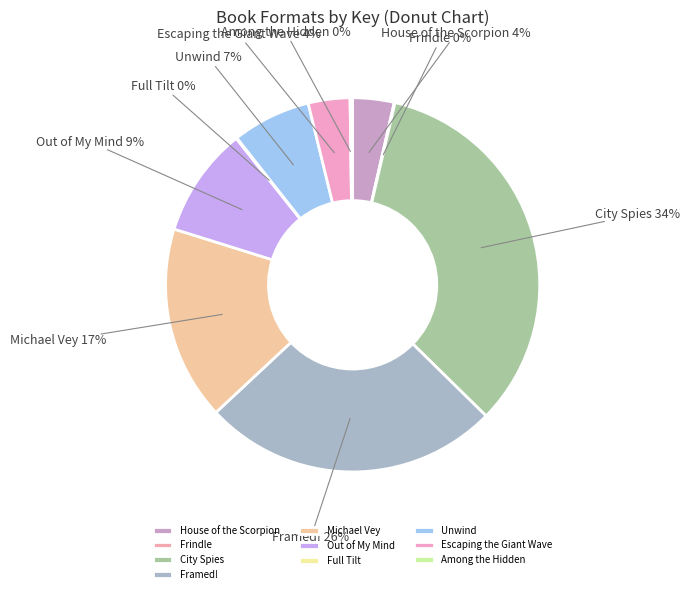

To the nearest percent, what is the difference between the largest and smallest slice percentages?

34%